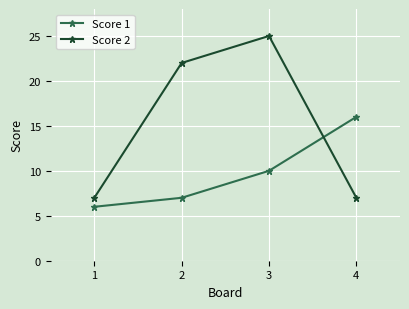

How many intersections are there between Score 1 and Score 2?

1